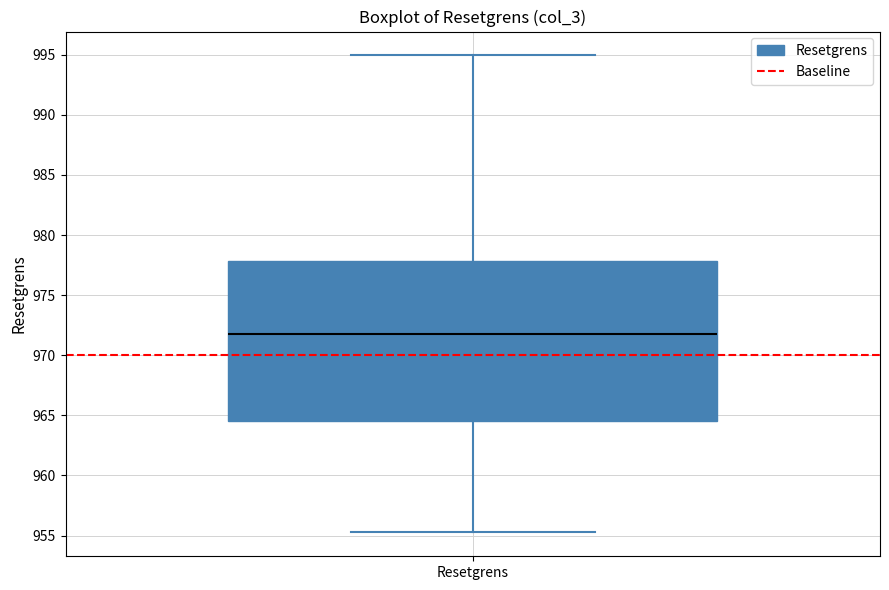

Where does the lower whisker of the box for Resetgrens end on the y-axis? The values are not printed on the chart, so give them approximately, as read against the axis.

955.5